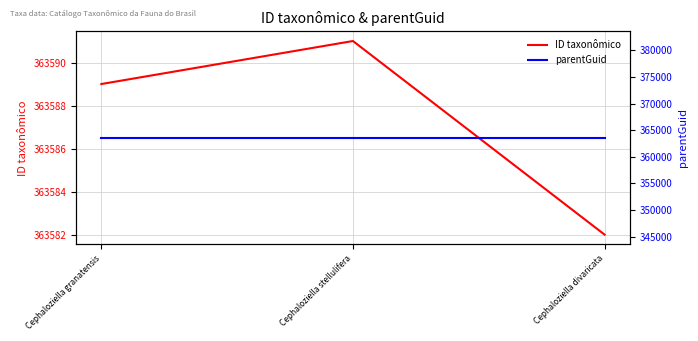

What is the approximate value of ID taxonômico at Cephaloziella granatensis?

363589